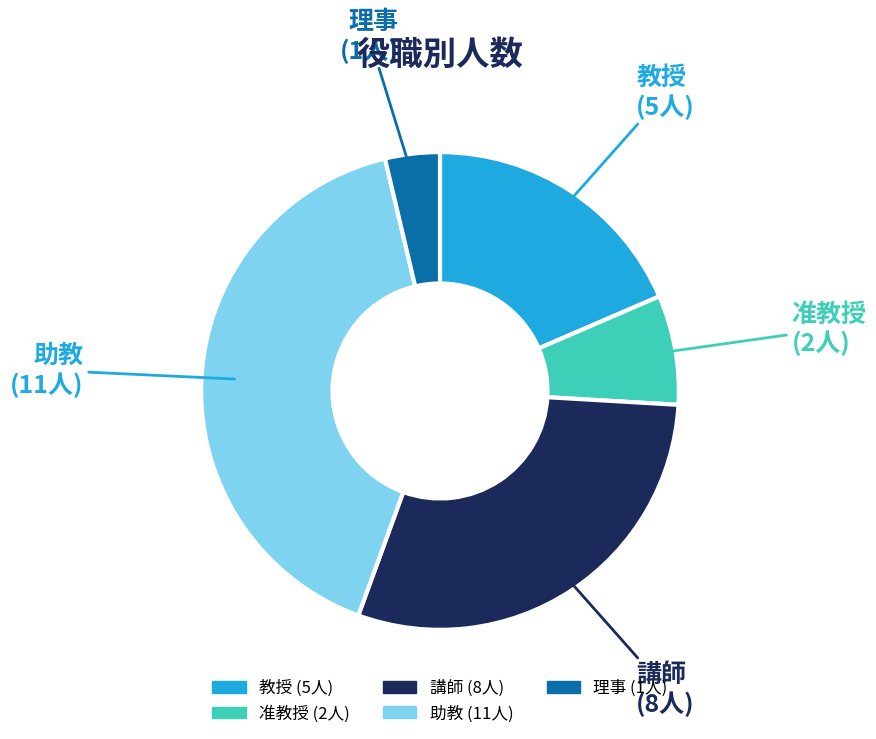

What is the largest slice in the pie chart?

助教